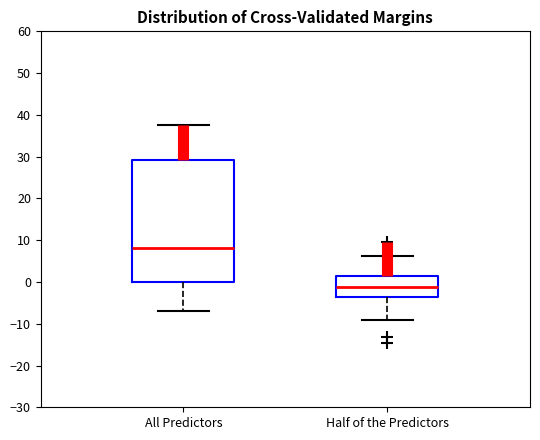

Where is the upper edge of the box for Half of the Predictors on the y-axis? The values are not printed on the chart, so give them approximately, as read against the axis.

1